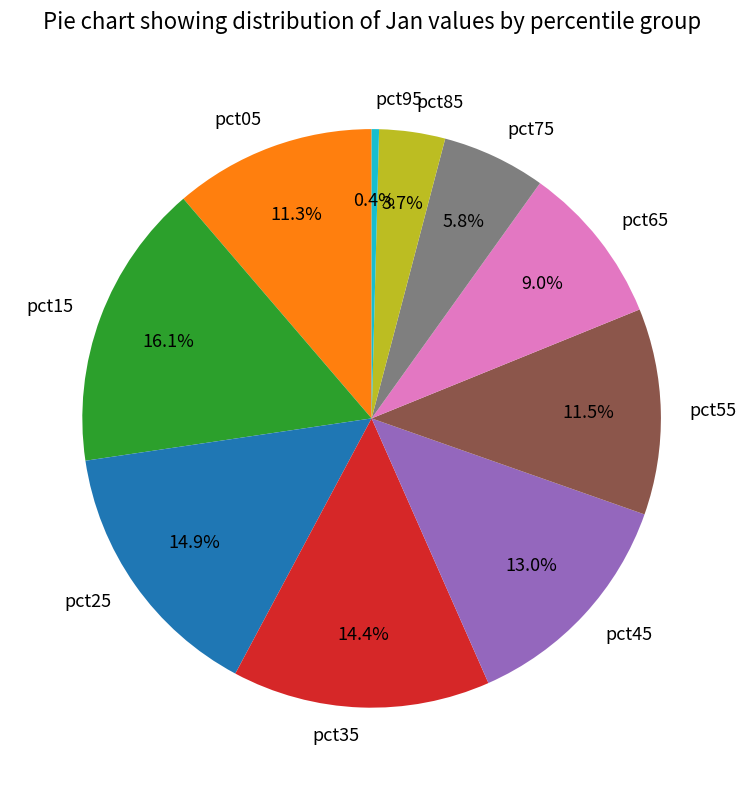

What percentage is the pct85 slice, to the nearest percent?

4%